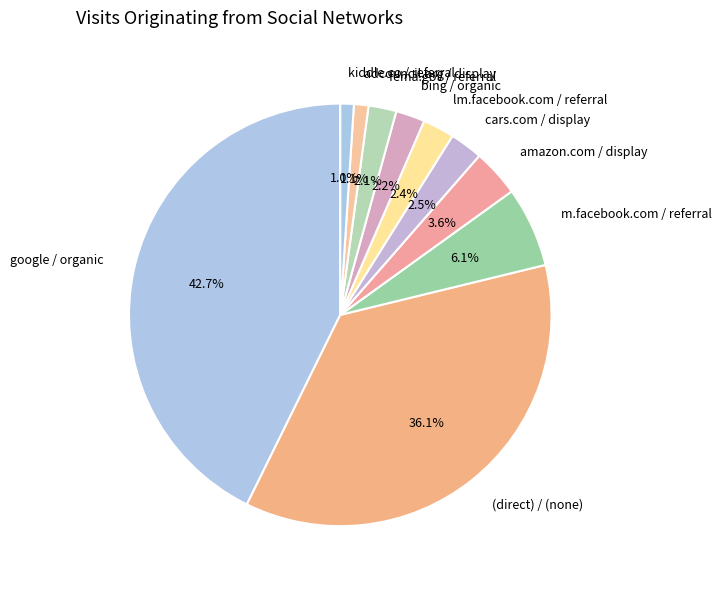

Which slice is the largest?

google / organic